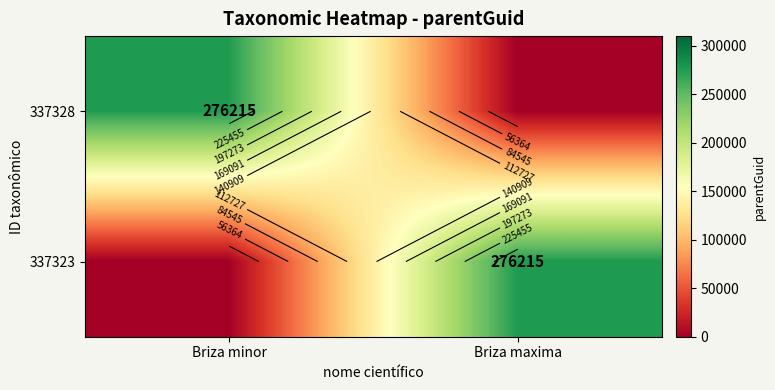

What is the average value of the 337328 series?

138108